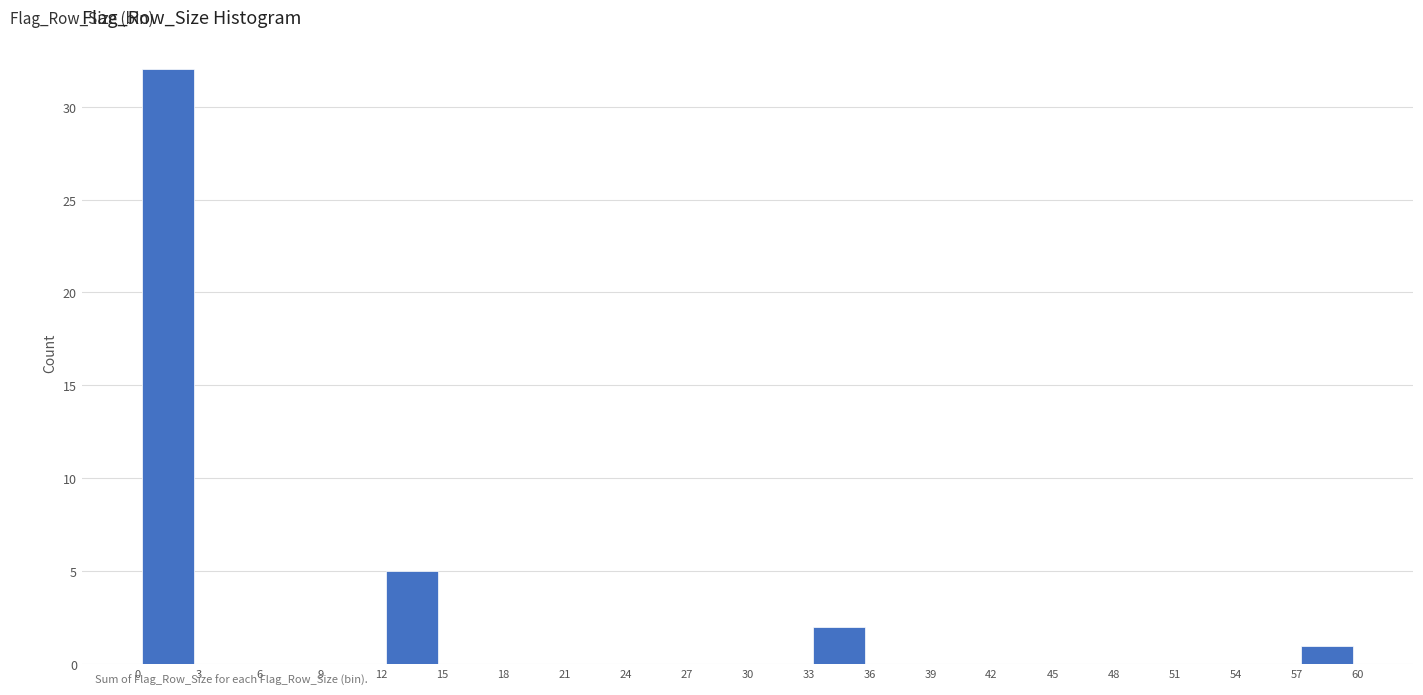

What is the height of the bar covering 33 to 36 on the x-axis? The values are not printed on the chart, so give them approximately, as read against the axis.

2